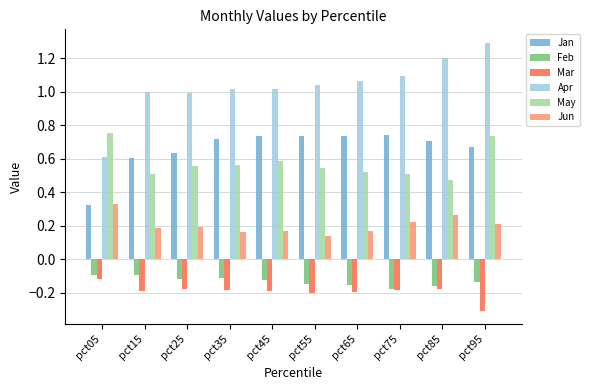

Is it true that Jan equals 0.9 at pct15?

False